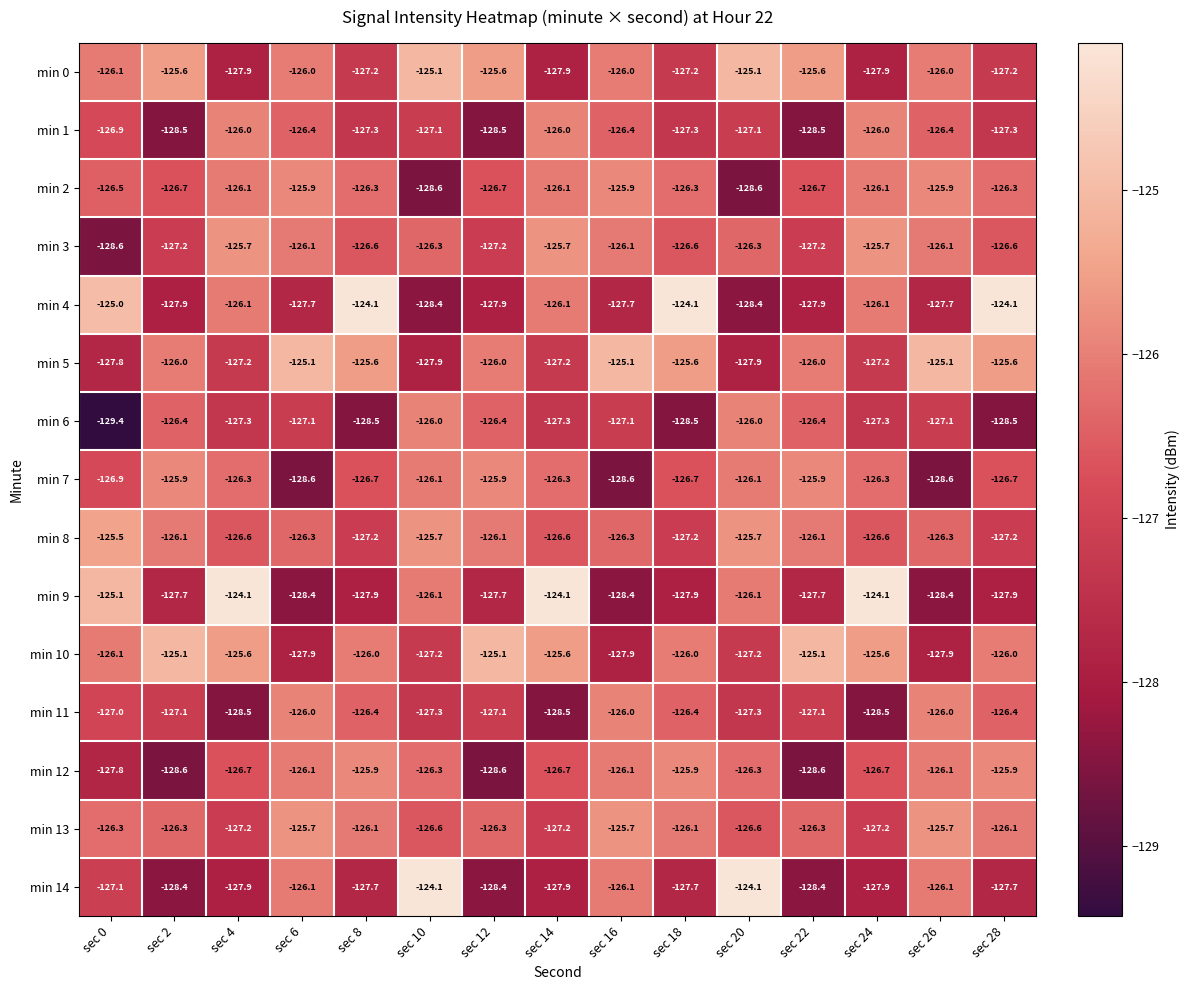

How many data points does each series have?

15